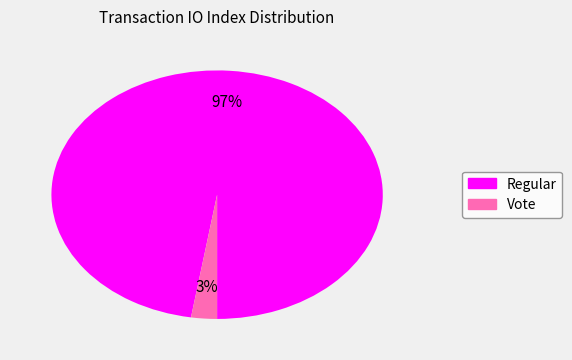

To the nearest percent, what is the average slice percentage?

50%